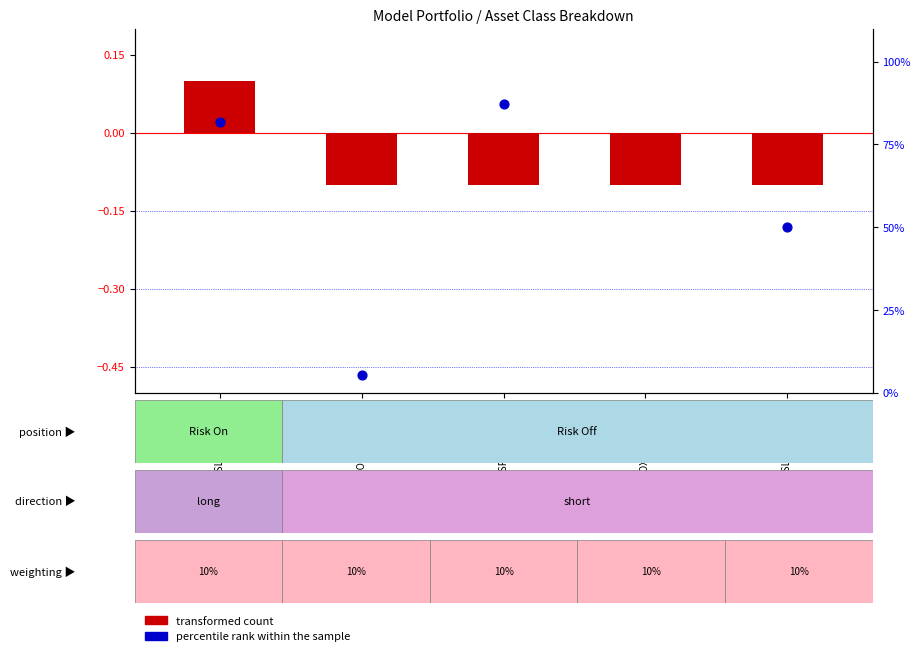

What are all the series names shown in the legend?

transformed count, percentile rank within the sample